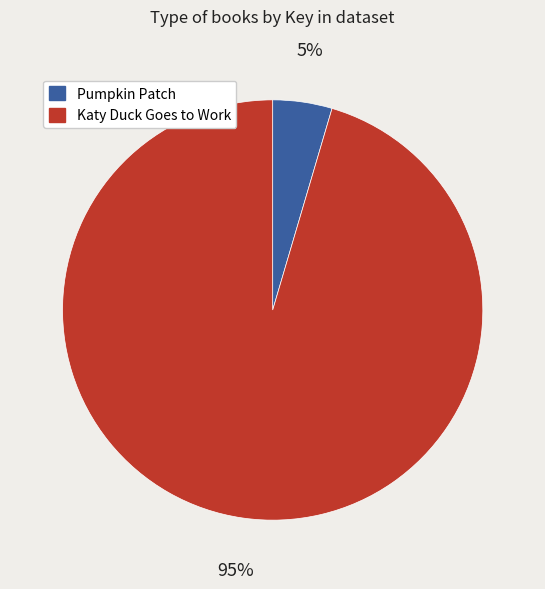

The Katy Duck Goes to Work slice represents 81% of the pie. True or false?

False